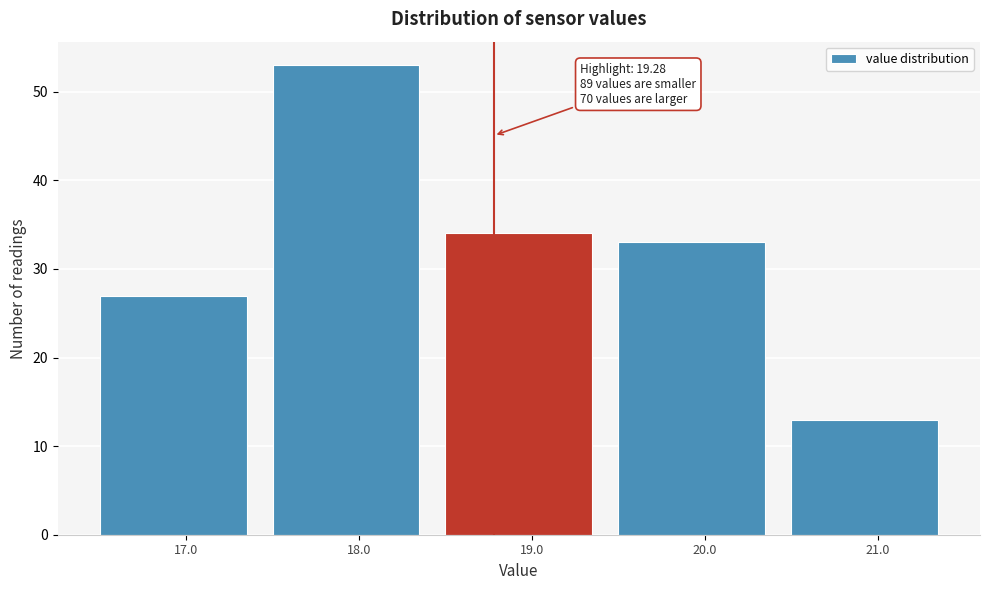

Reading right to left, list all the values displayed in this chart.

21.0=13	20.0=33	19.0=34	18.0=53	17.0=27